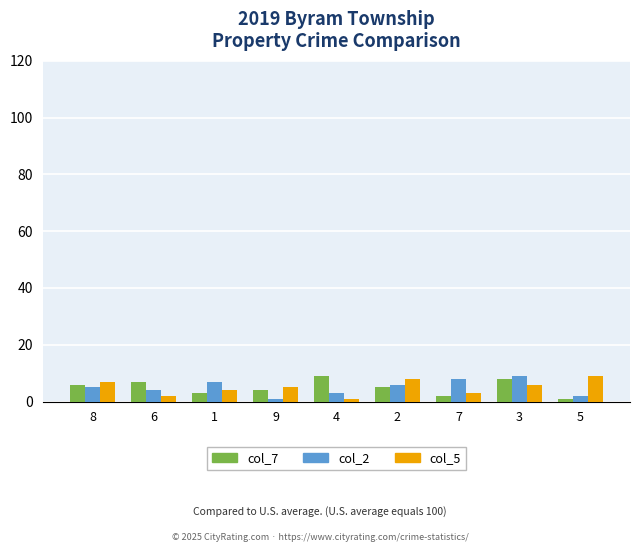

What is the maximum value shown in the chart?

9